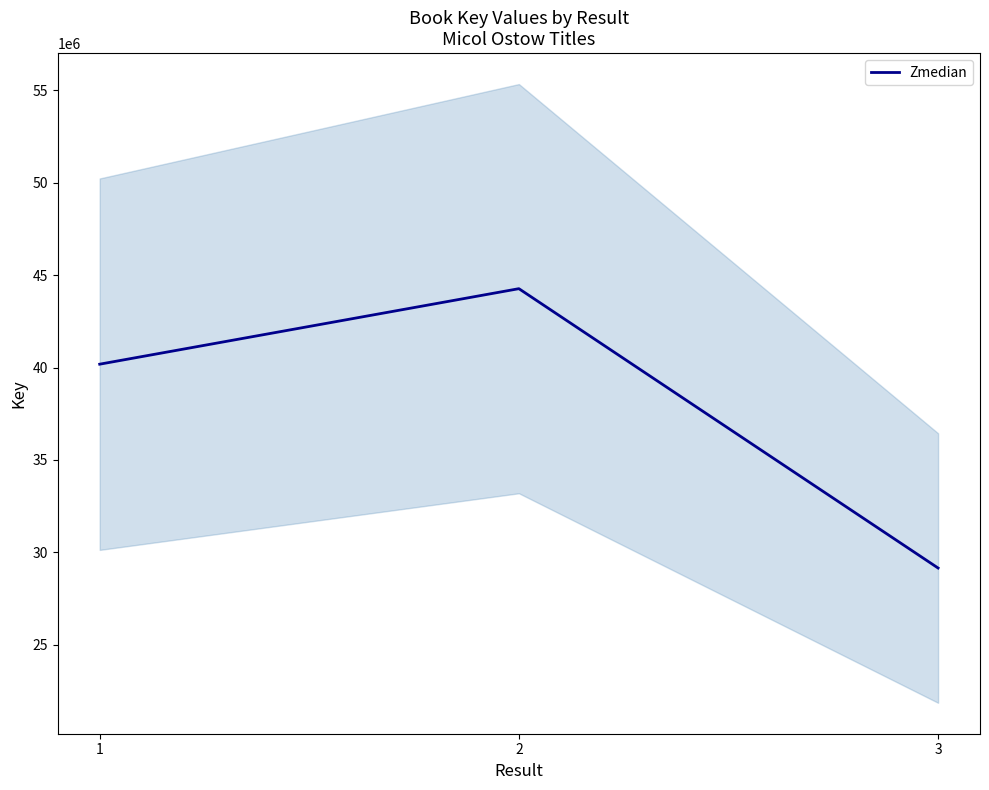

Reading left to right, what are all the values shown in this chart?

1=40179977	2=44264203	3=29155147